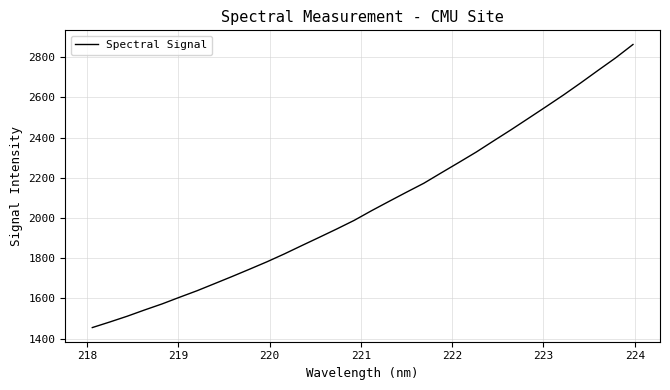

What is the minimum value shown in the chart?

1455.2